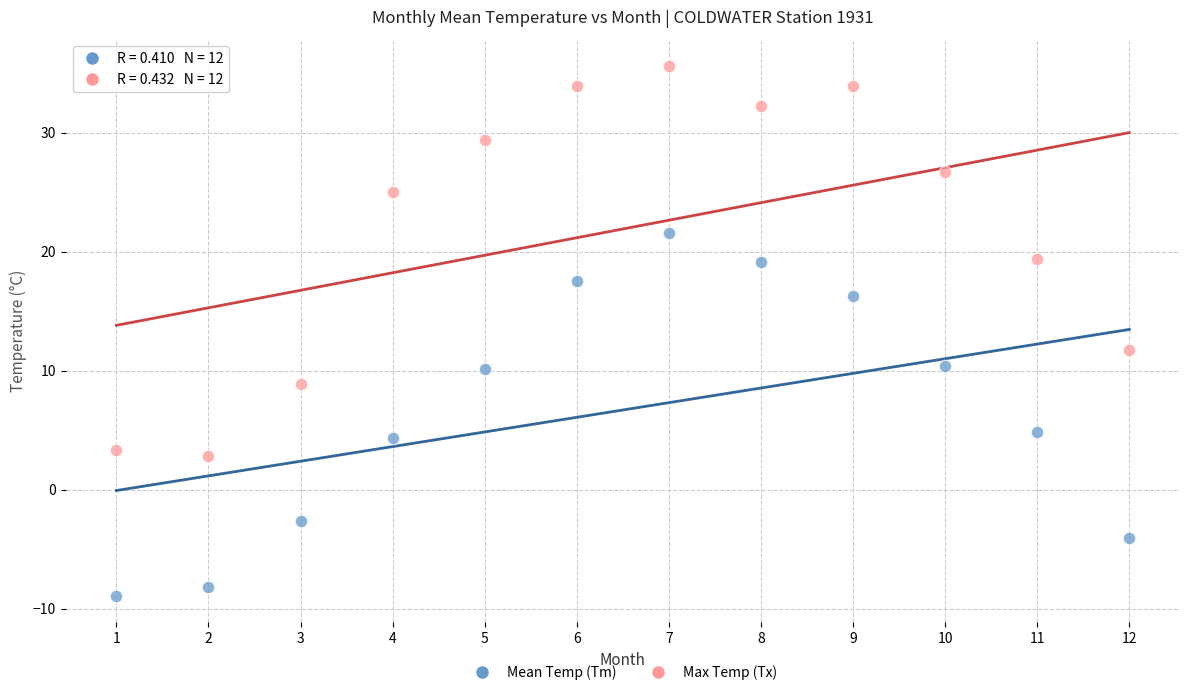

What are all the series names shown in the legend?

Mean Temp (Tm), Max Temp (Tx)